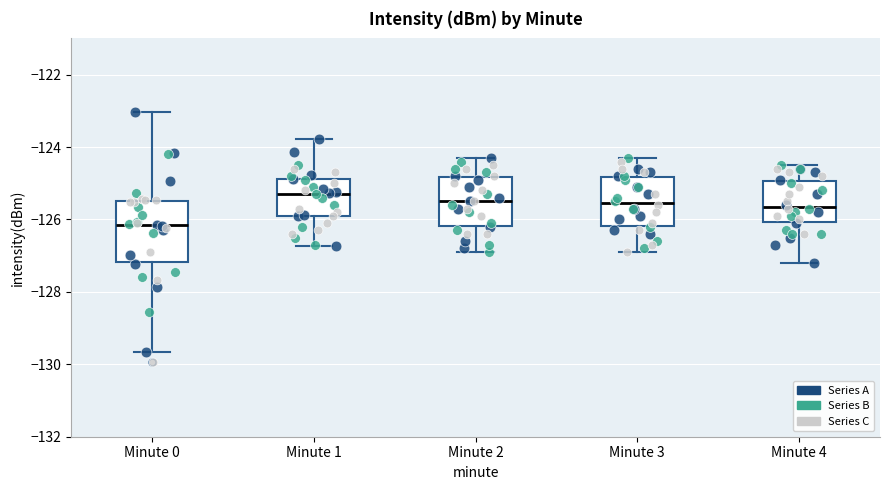

Where is the lower edge of the box for Minute 4 on the y-axis? The values are not printed on the chart, so give them approximately, as read against the axis.

-126.0